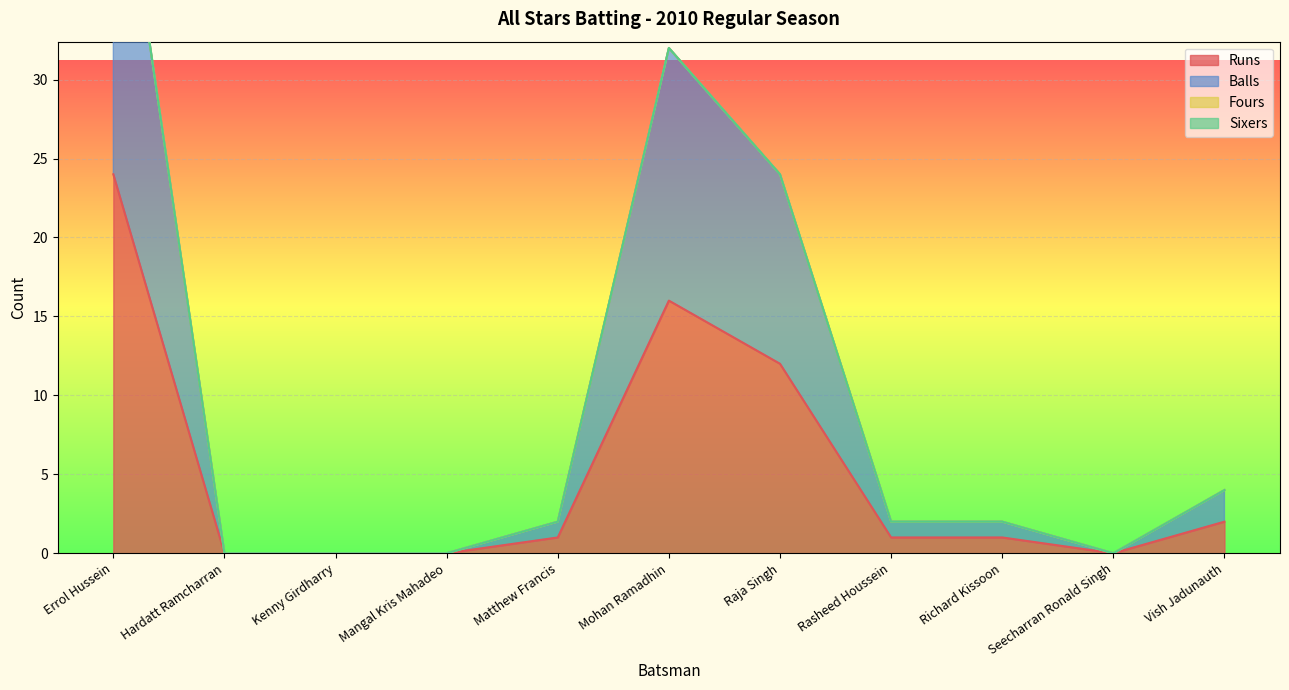

At how many categories does at least one series exceed 25?

2